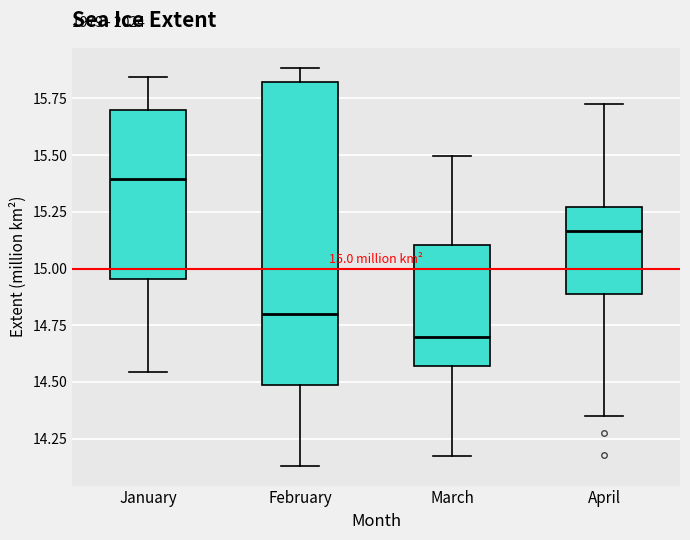

Comparing the boxes themselves (not the whiskers), which one is the tallest?

February